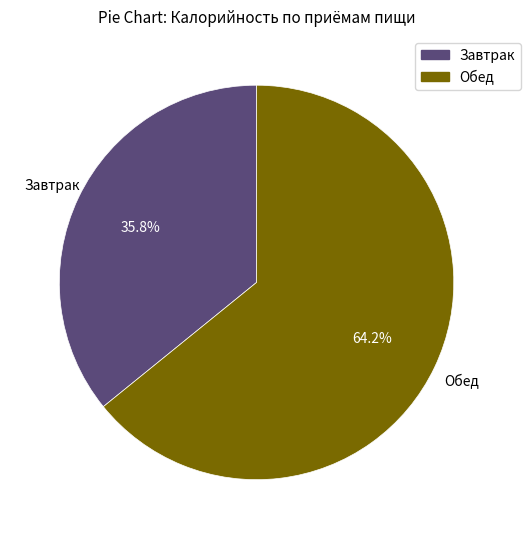

Count the number of slices in the pie.

2